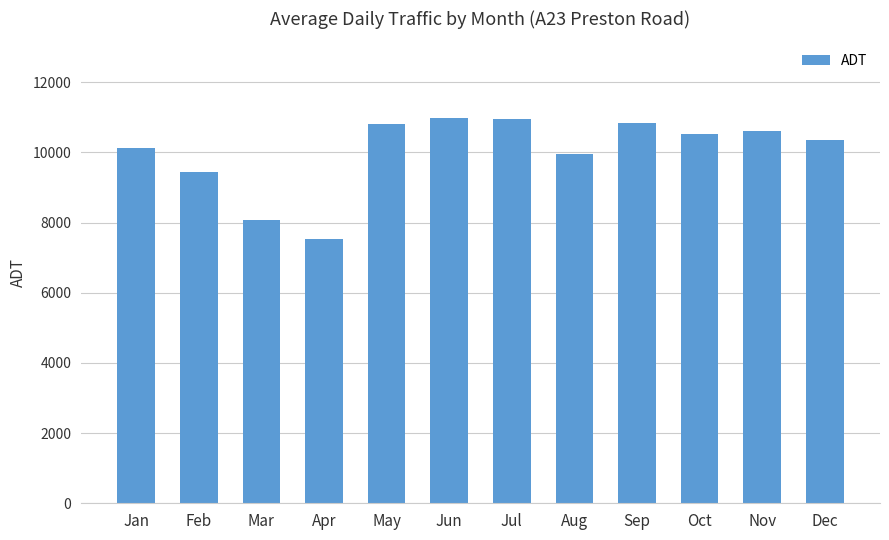

Are the bars horizontal?

No